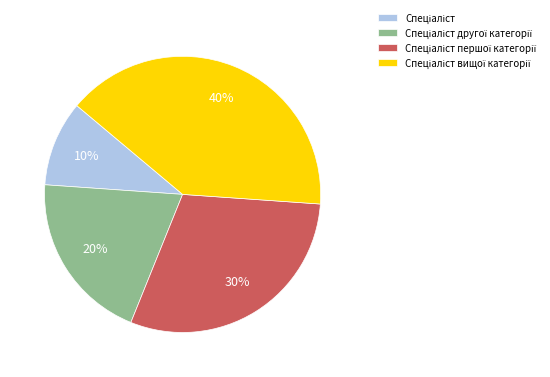

How many slices are in this pie chart?

4